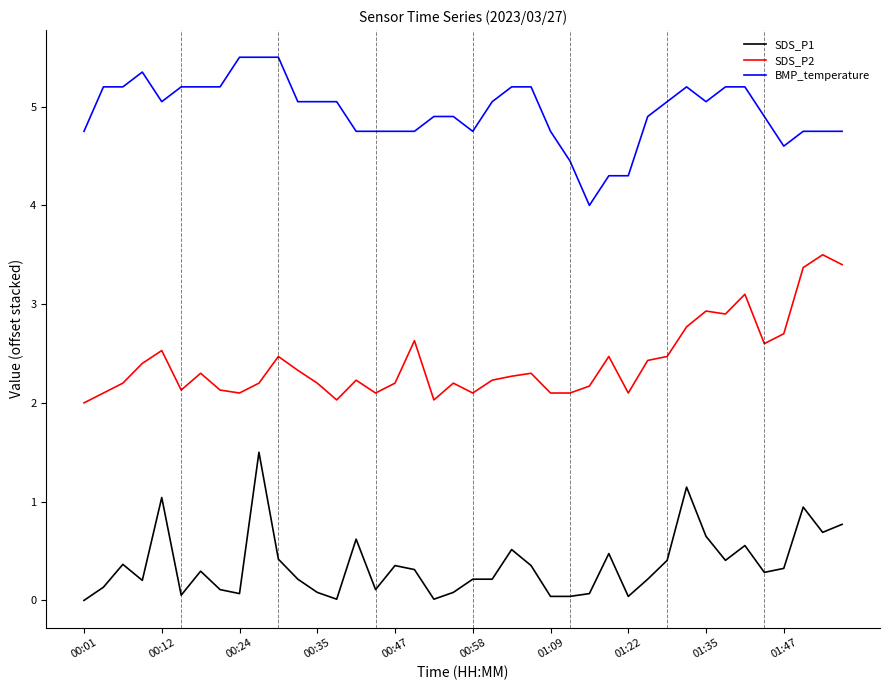

Which series has the largest total across all categories?

BMP_temperature